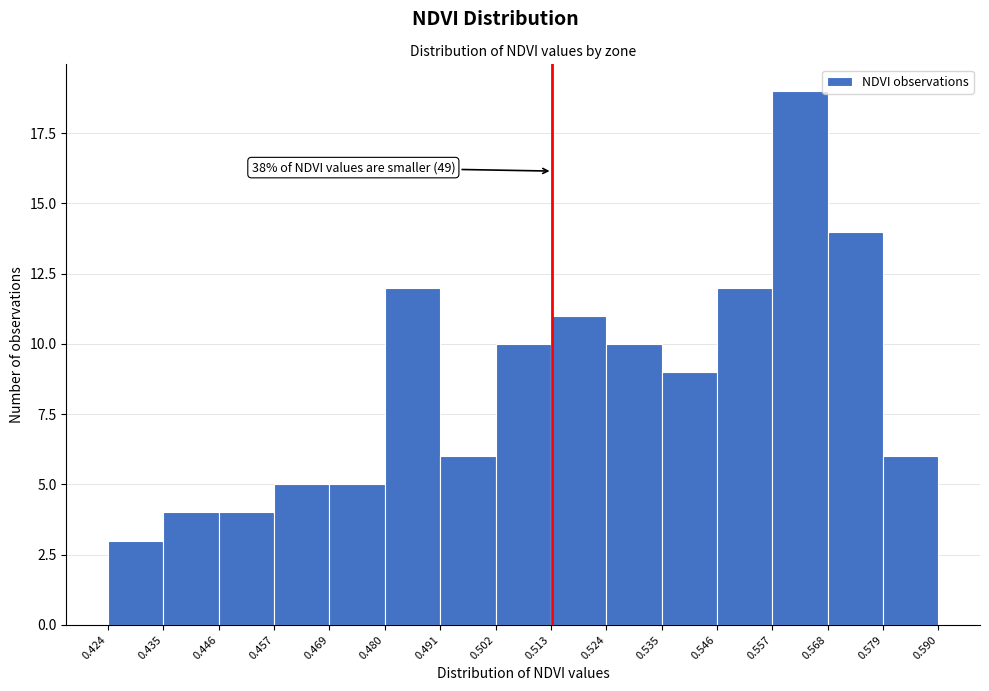

Which range on the x-axis has the tallest bar?

0.557 to 0.568